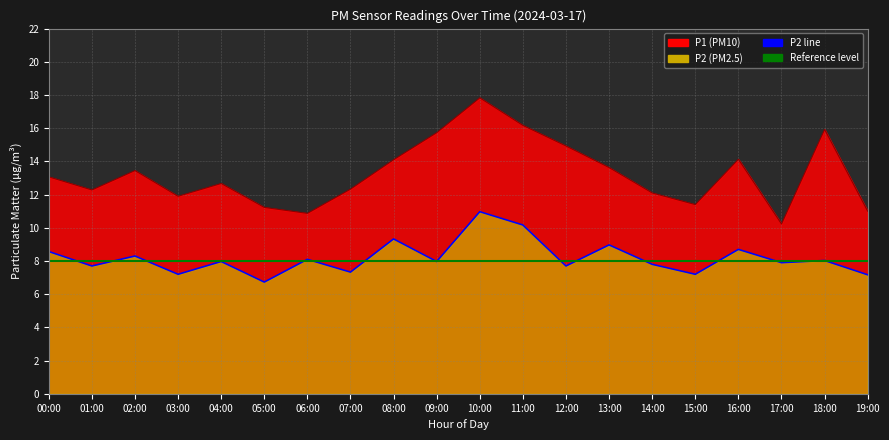

What is the spread (max minus min) of values at 01:00?

0.3